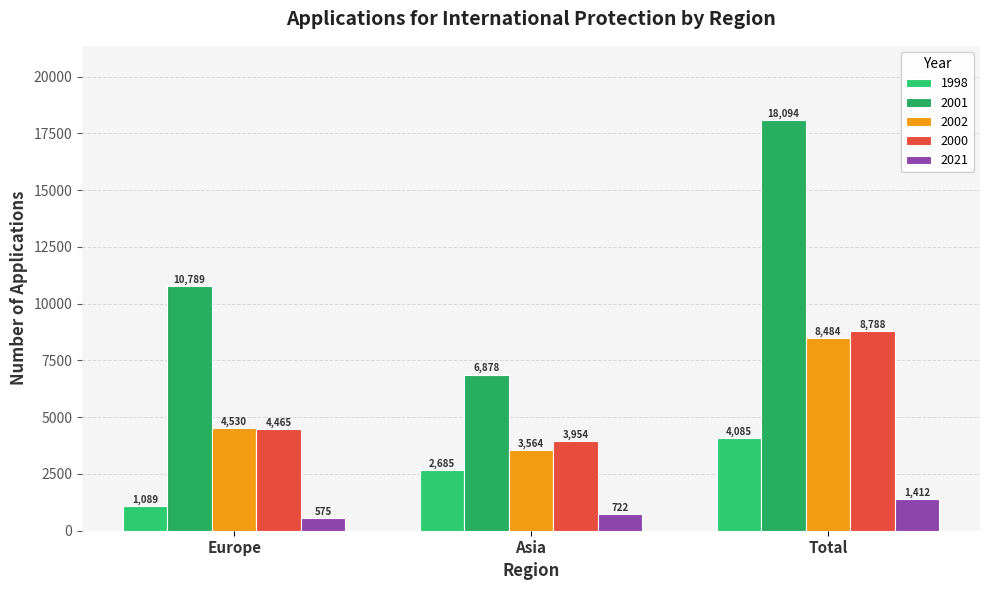

The value of 1998 at Asia is 4439. True or false?

False